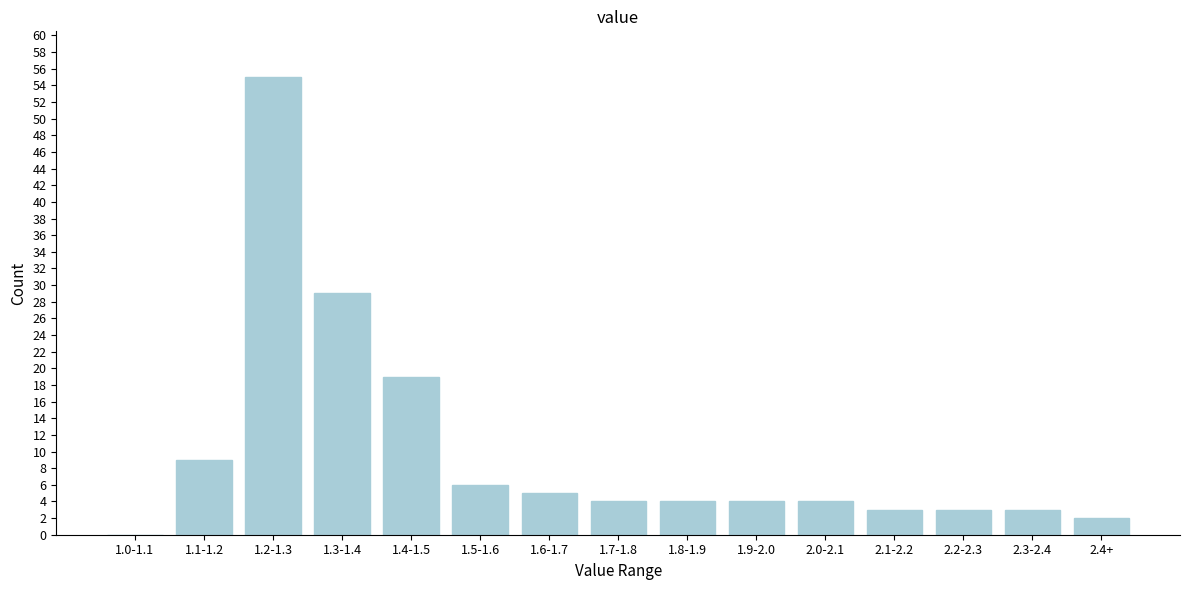

Reading right to left, what are all the values shown in this chart?

2.4+=2	2.3-2.4=3	2.2-2.3=3	2.1-2.2=3	2.0-2.1=4	1.9-2.0=4	1.8-1.9=4	1.7-1.8=4	1.6-1.7=5	1.5-1.6=6	1.4-1.5=19	1.3-1.4=29	1.2-1.3=55	1.1-1.2=9	1.0-1.1=0